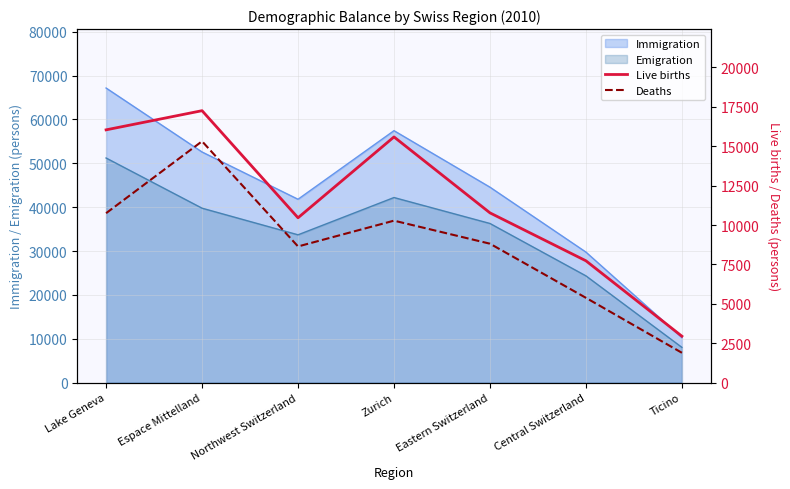

At which label is Deaths closest to 8606?

Northwest Switzerland